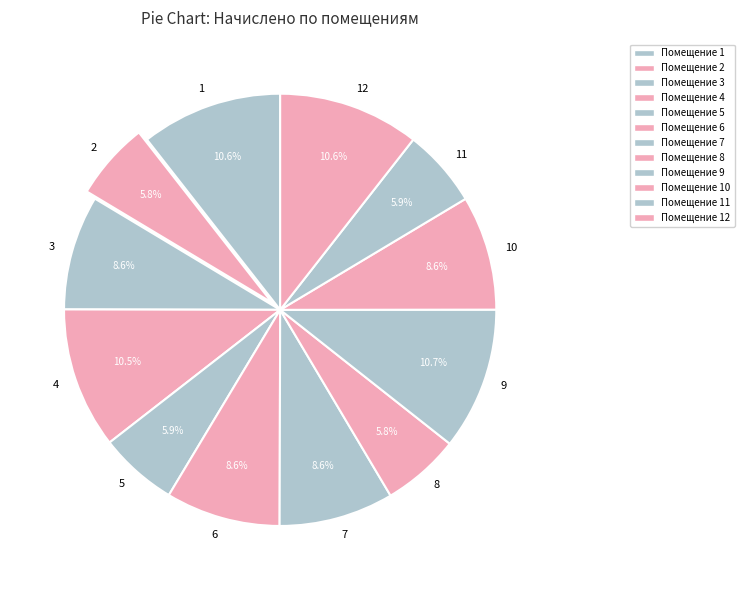

Between 7 and 8, which is larger?

7